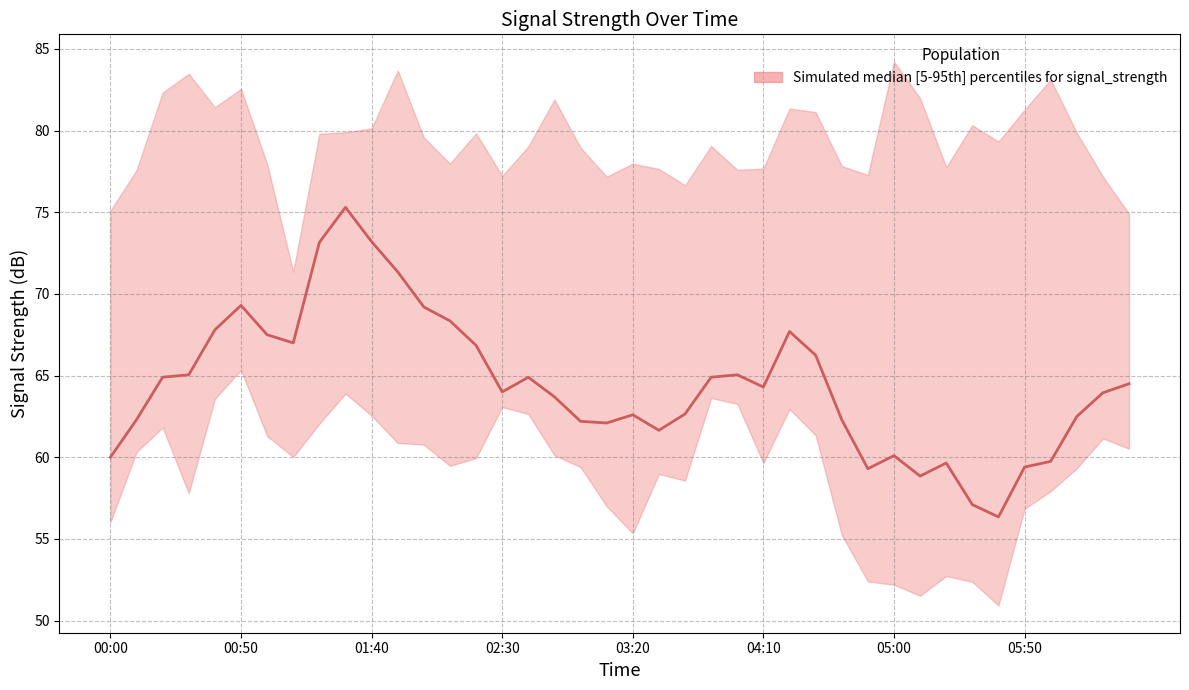

How many data points are above 64?

20